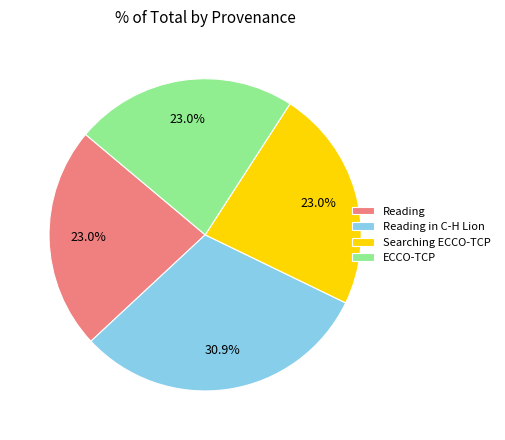

True or false: Reading accounts for 23% of the total.

True